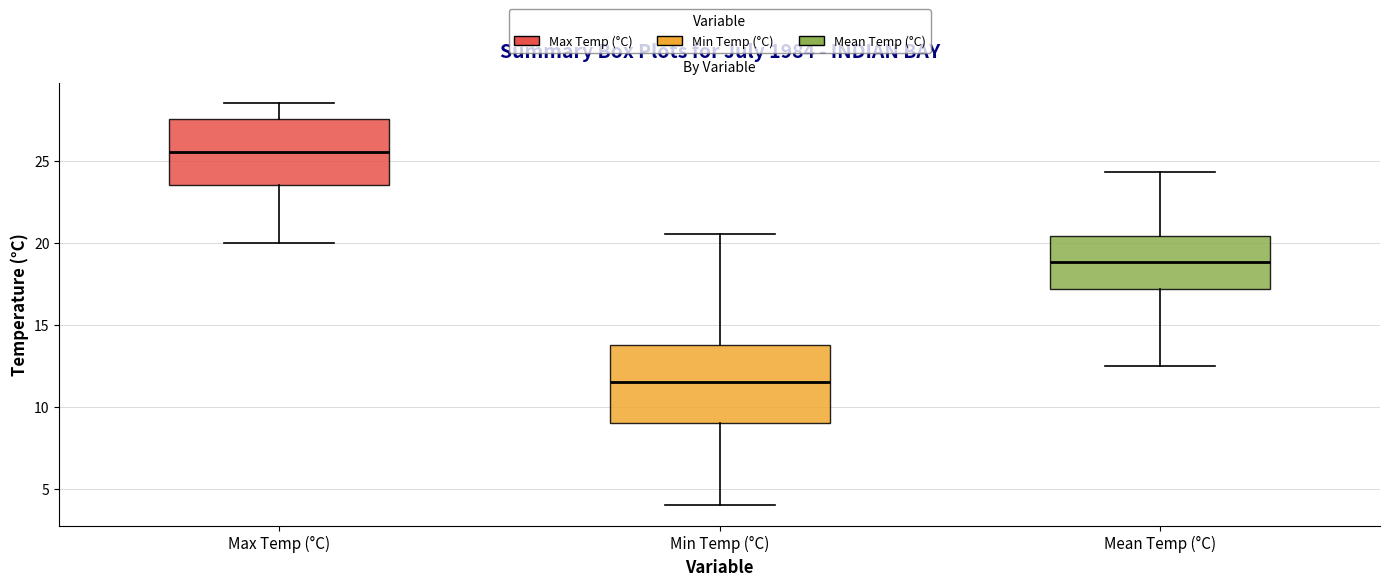

Where does the median line of the box for Mean Temp (°C) sit on the y-axis? The values are not printed on the chart, so give them approximately, as read against the axis.

19.0